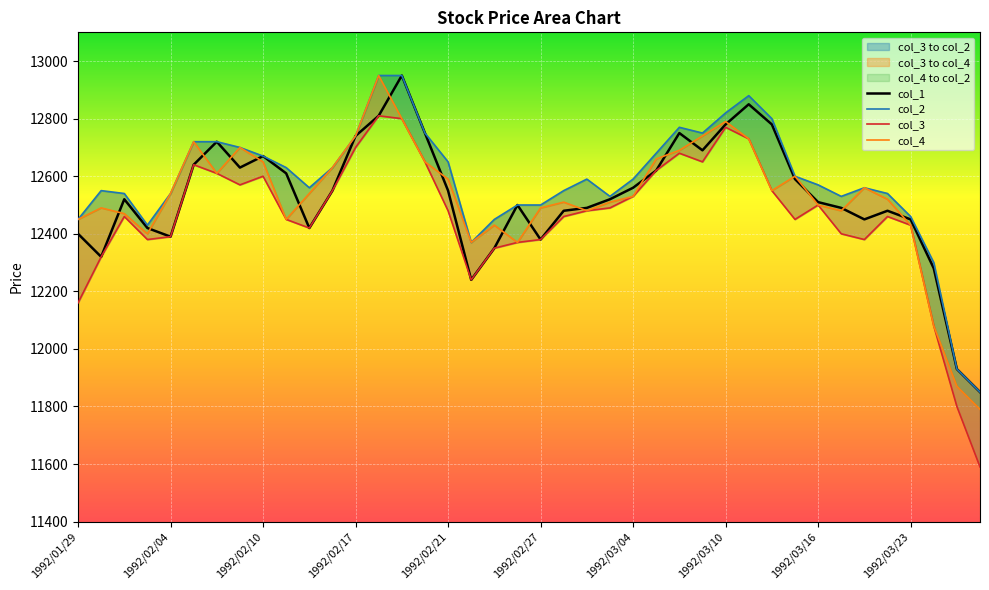

True or false: col_1 and col_2 cross at least once.

False